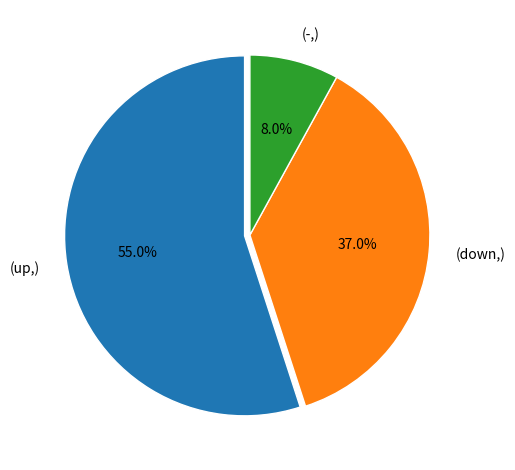

What is the ratio of the value at (up,) to the value at (down,)?

1.5